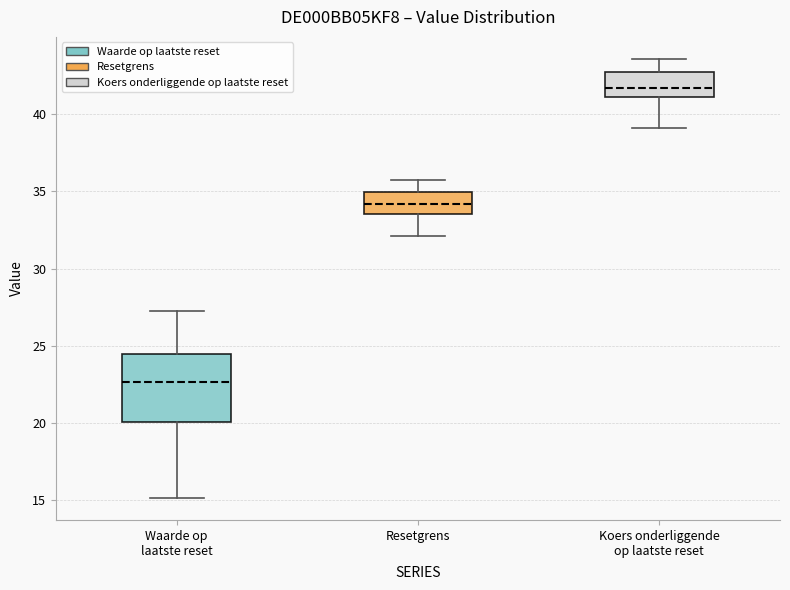

Which box's median line is the highest?

Koers onderliggende op laatste reset